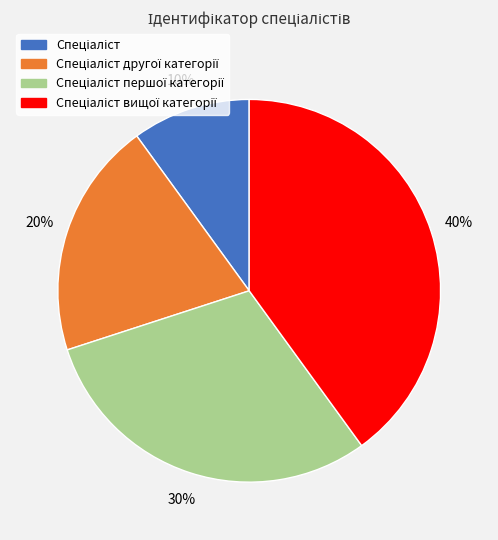

Does any single category account for the majority?

No